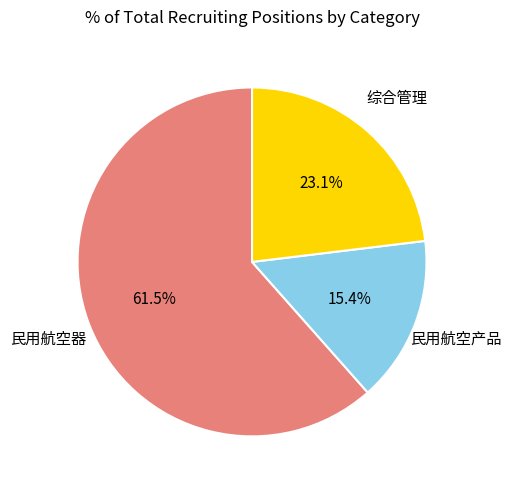

Is there a majority slice in this chart?

Yes